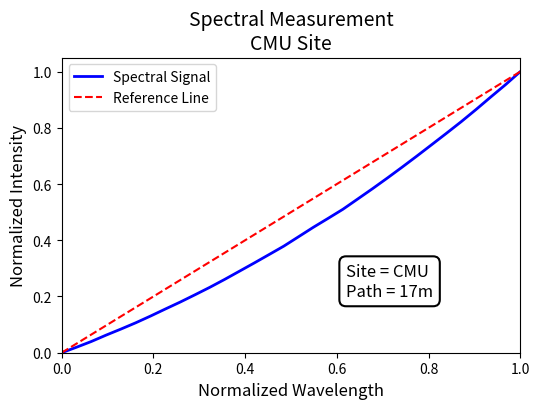

Is it true that the value at 219.589 is 0.0?

False